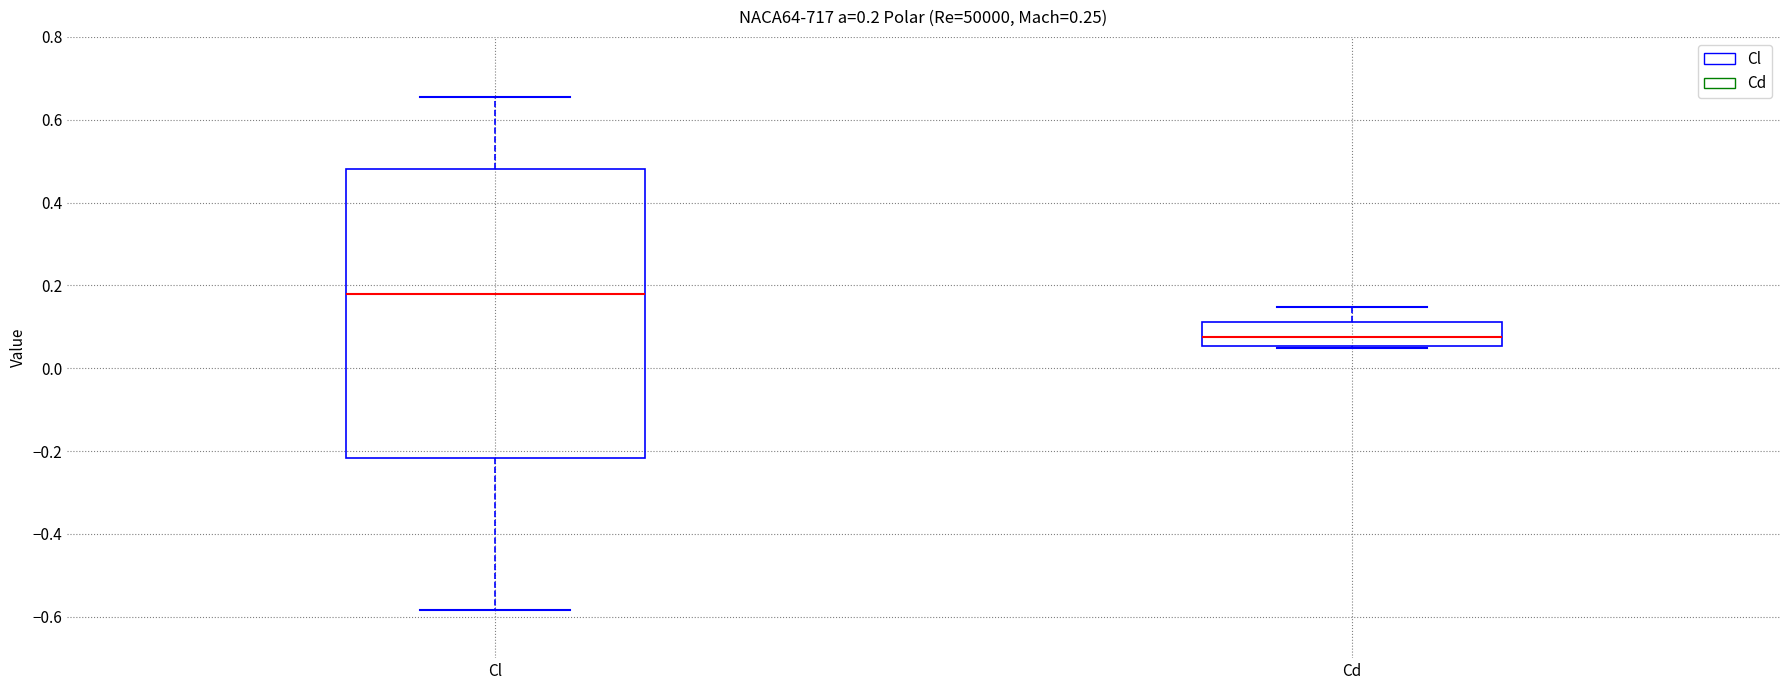

Which box's median line is the lowest?

Cd